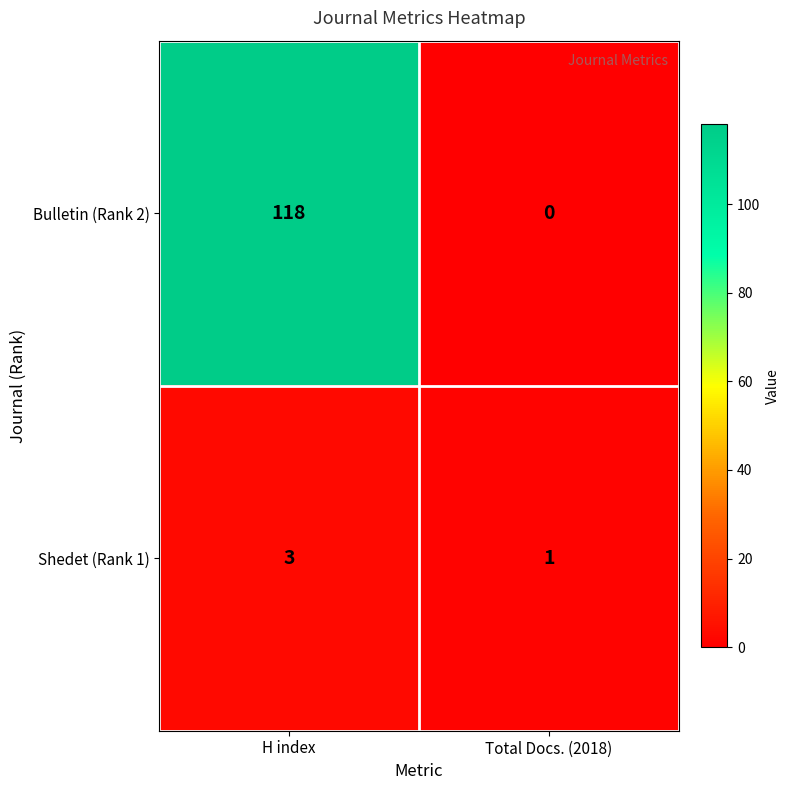

What is the total value across all series at Total Docs. (2018)?

1